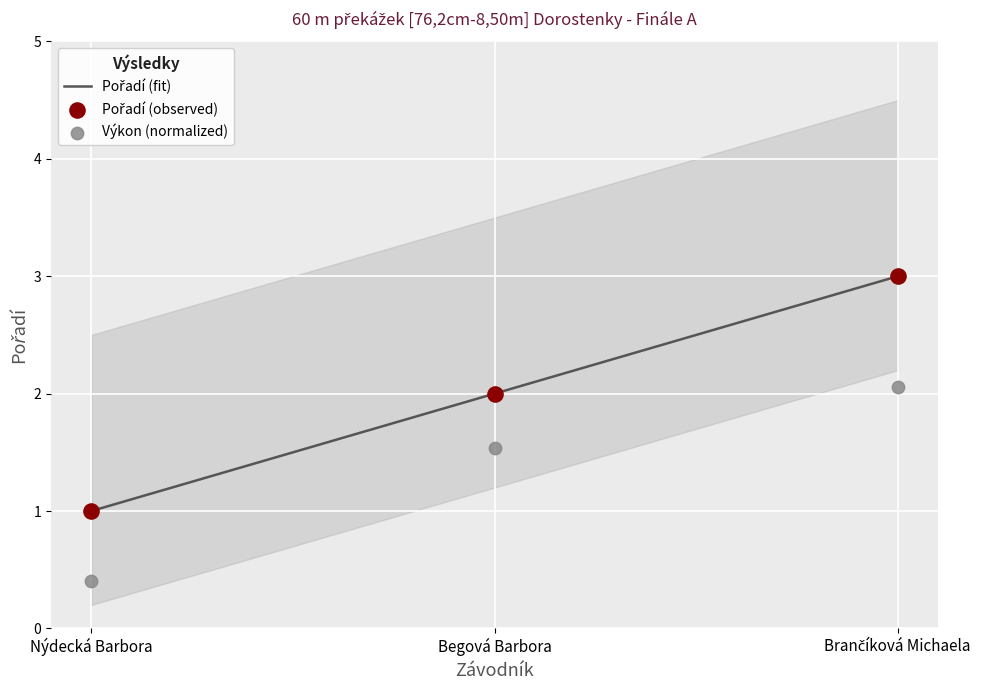

Which series has the largest total across all categories?

Pořadí (fit)